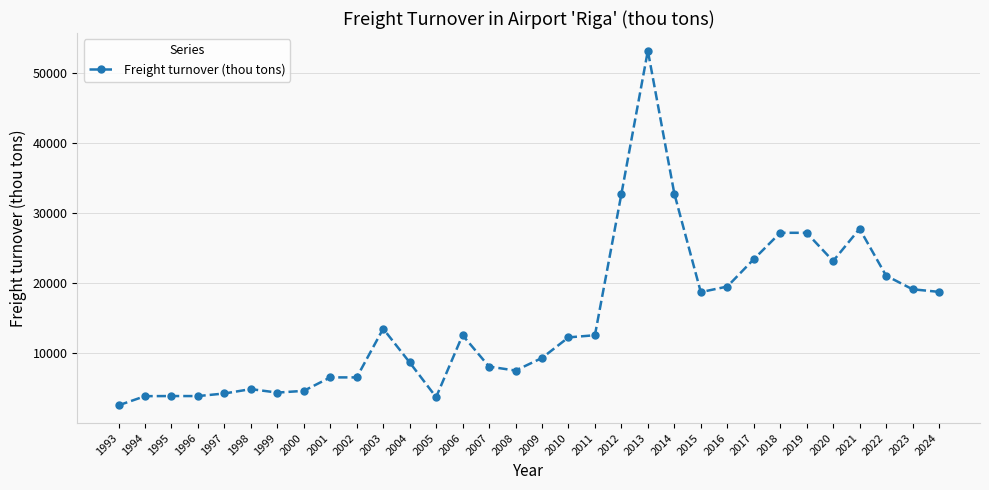

Between 2003 and 2014, which is larger?

2014